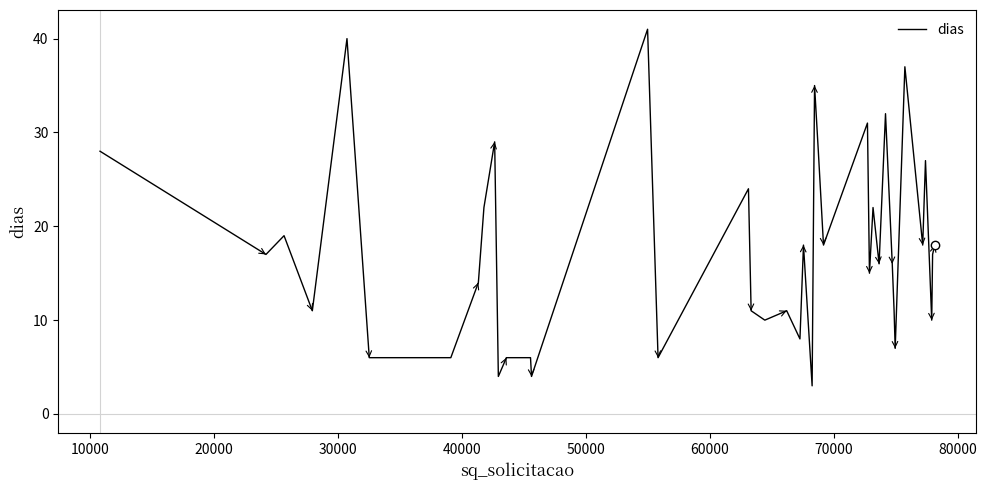

How many lines are shown in the chart?

1